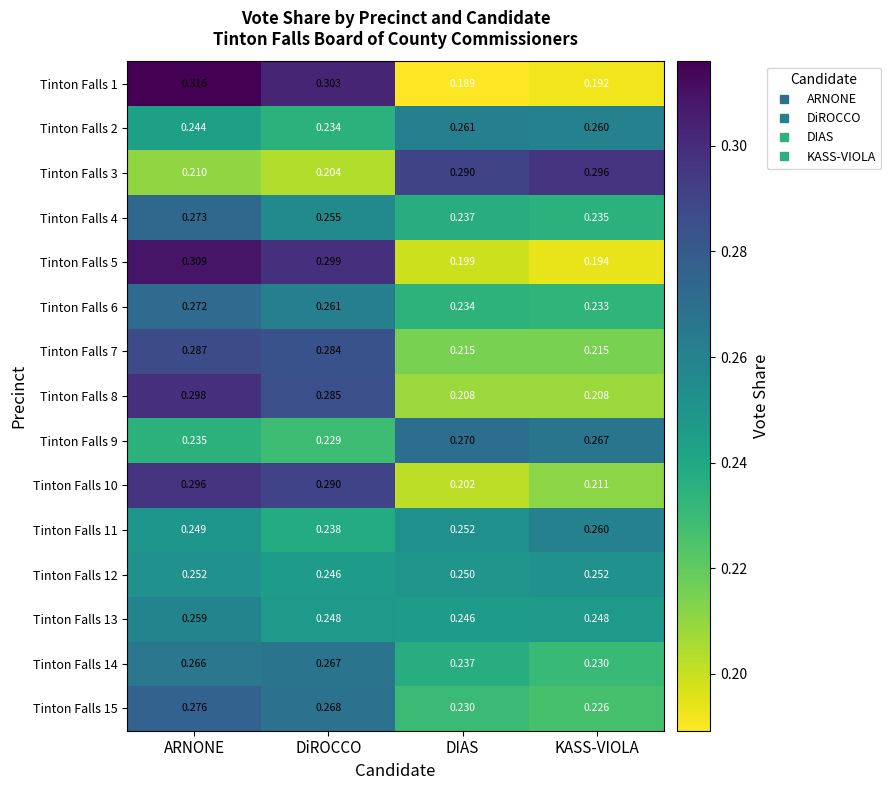

At which label is Tinton Falls 1 closest to 0?

DIAS